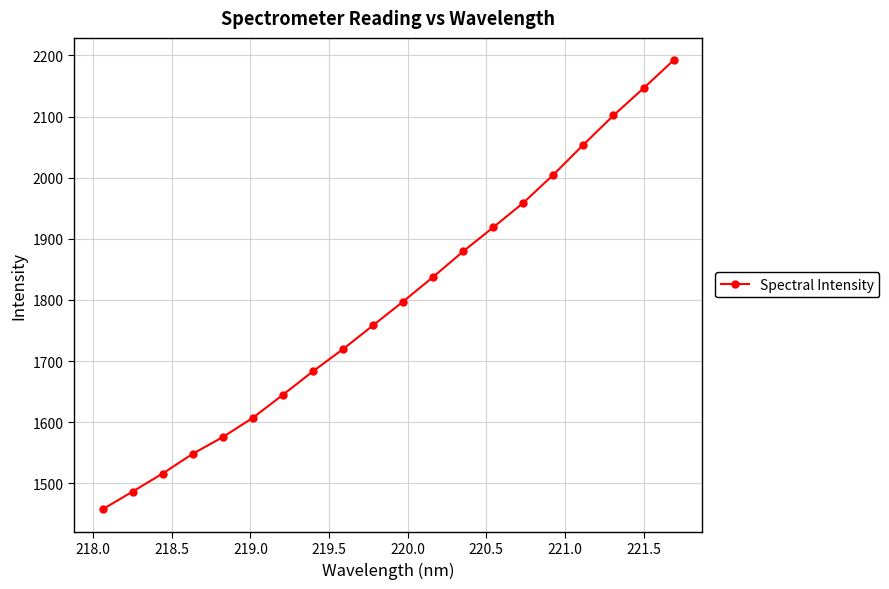

What is the smallest value displayed?

1457.4